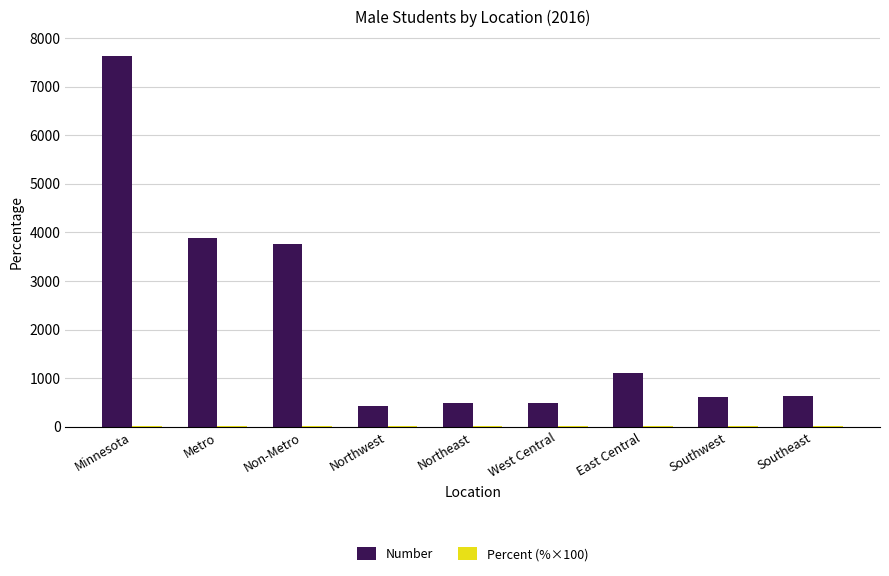

How many categories are shown in the chart?

9